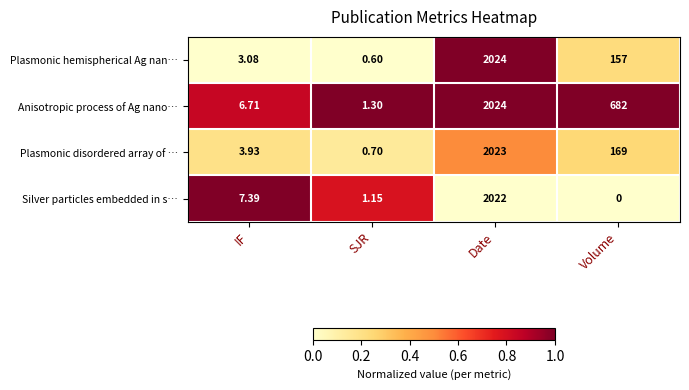

Which label corresponds to the largest value in the chart?

Date